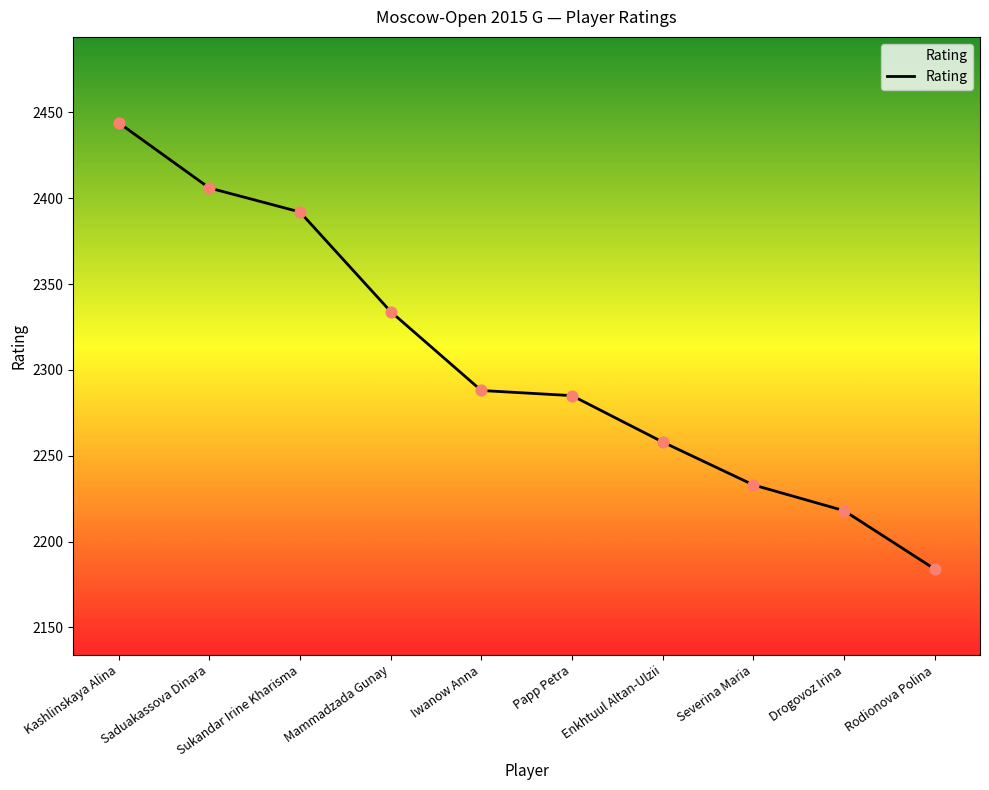

Which has a higher value, Rodionova Polina or Saduakassova Dinara?

Saduakassova Dinara